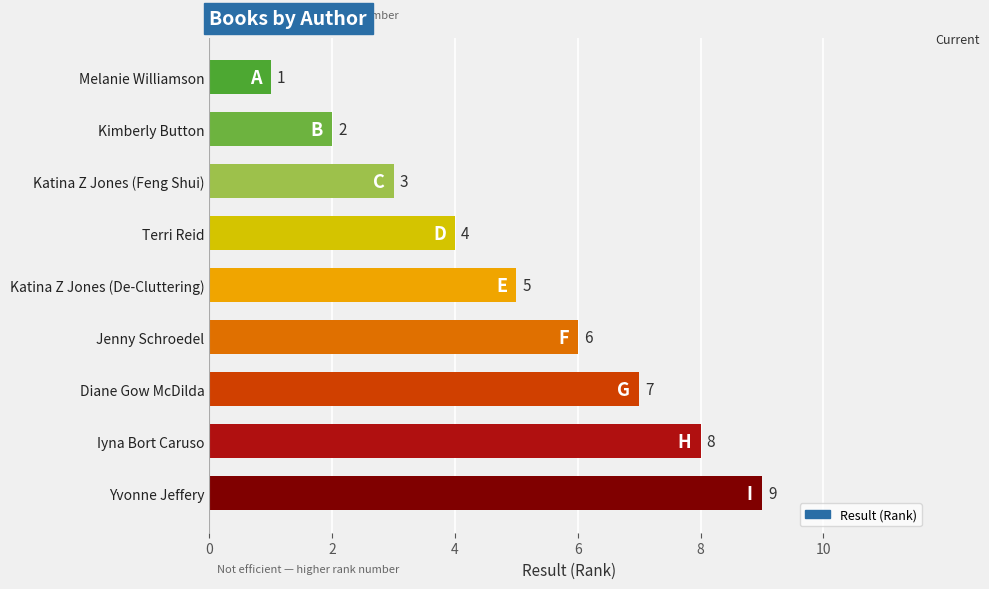

True or false: the data shows 1 at Melanie Williamson.

True